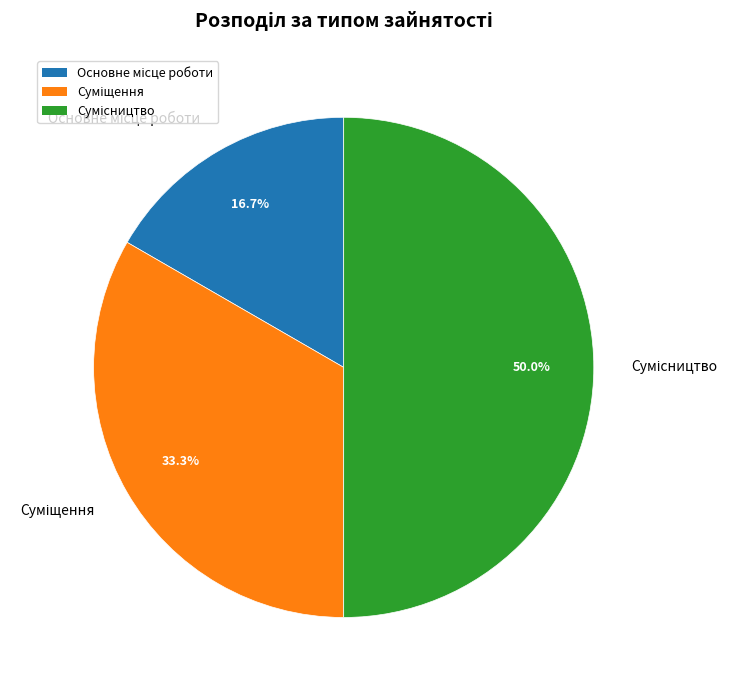

Count the number of slices in the pie.

3